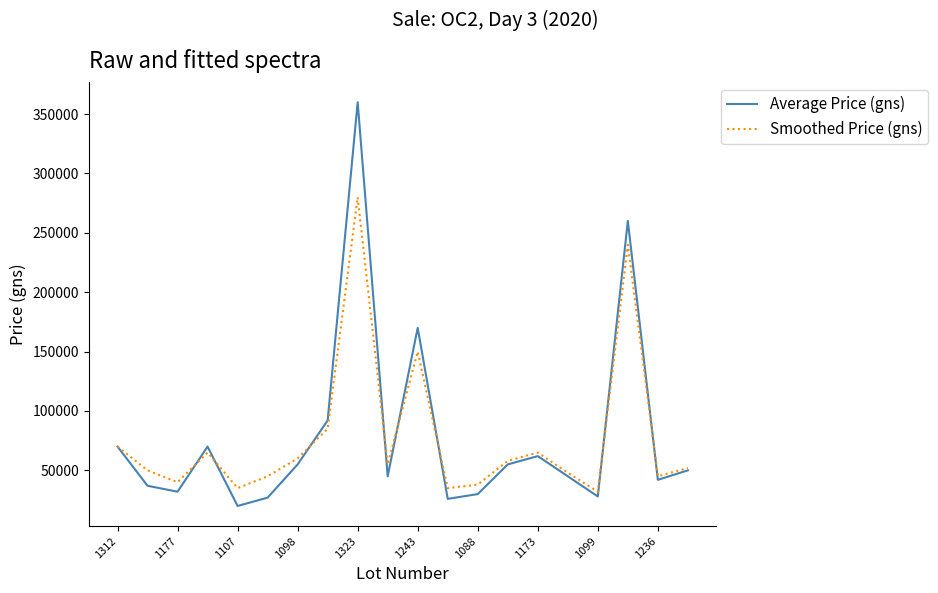

What is the maximum value for Average Price (gns)?

360000